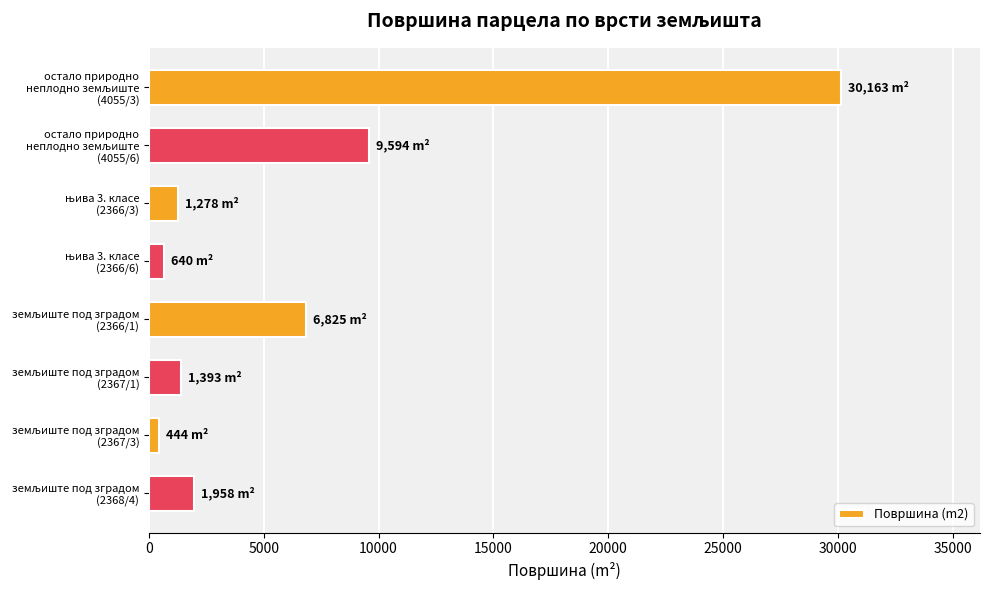

What is the maximum value shown in the chart?

30163